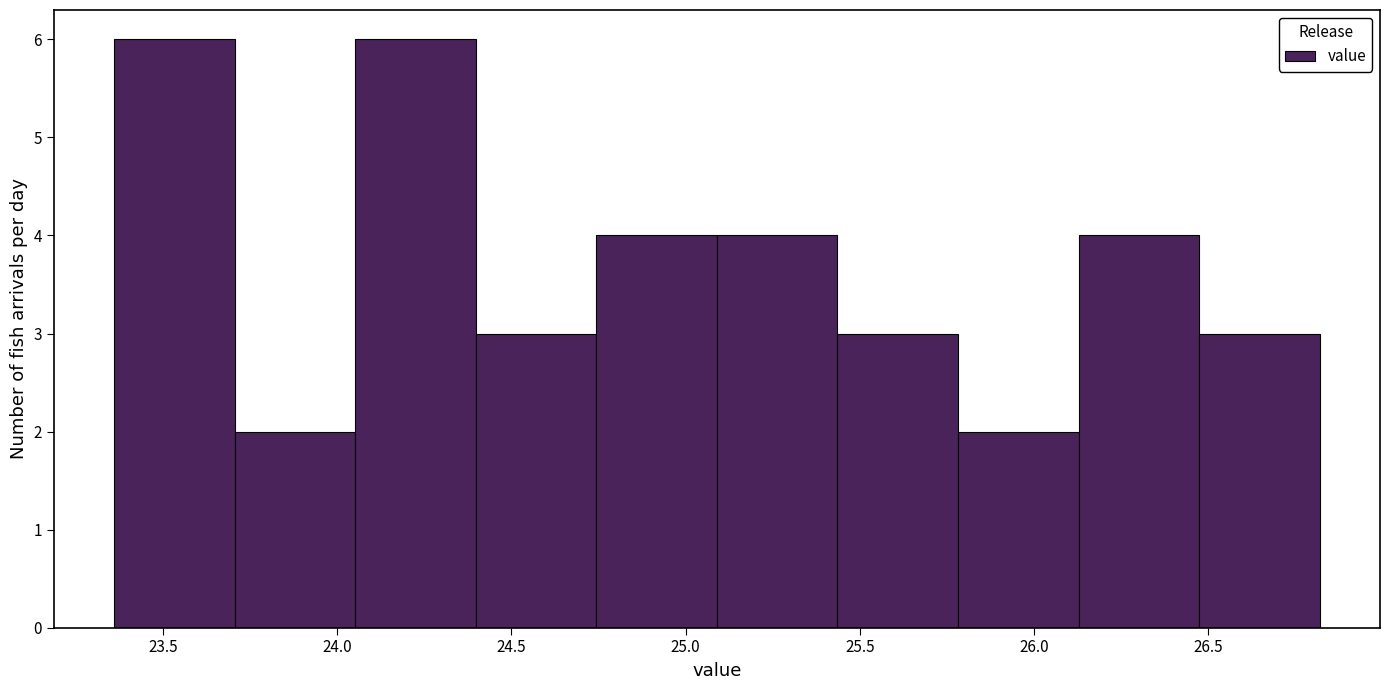

Reading left to right, list every bar in this chart as the range it spans on the x-axis followed by its height. Neither the bar edges nor the heights are printed on the chart, so give them approximately, as read against the axes.

23.35 to 23.70: 6
23.70 to 24.05: 2
24.05 to 24.40: 6
24.40 to 24.75: 3
24.75 to 25.10: 4
25.10 to 25.45: 4
25.45 to 25.80: 3
25.80 to 26.15: 2
26.15 to 26.45: 4
26.45 to 26.80: 3